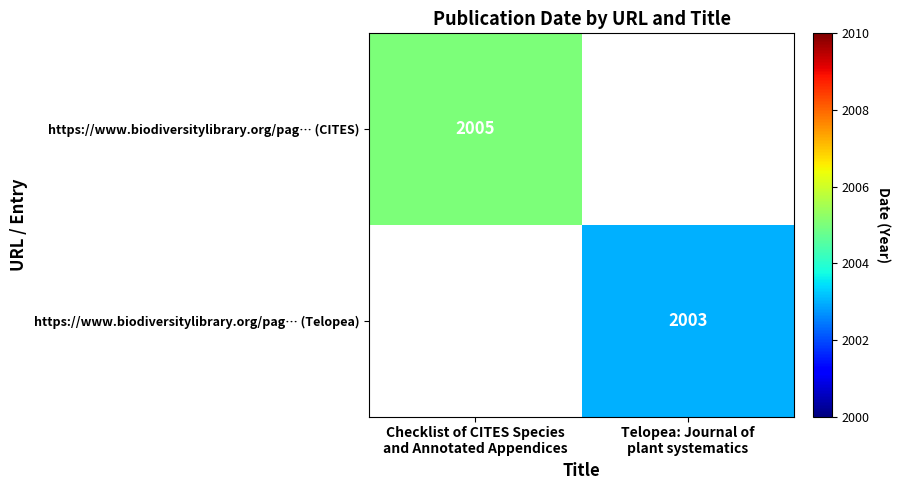

What is the smallest value displayed?

2003.0